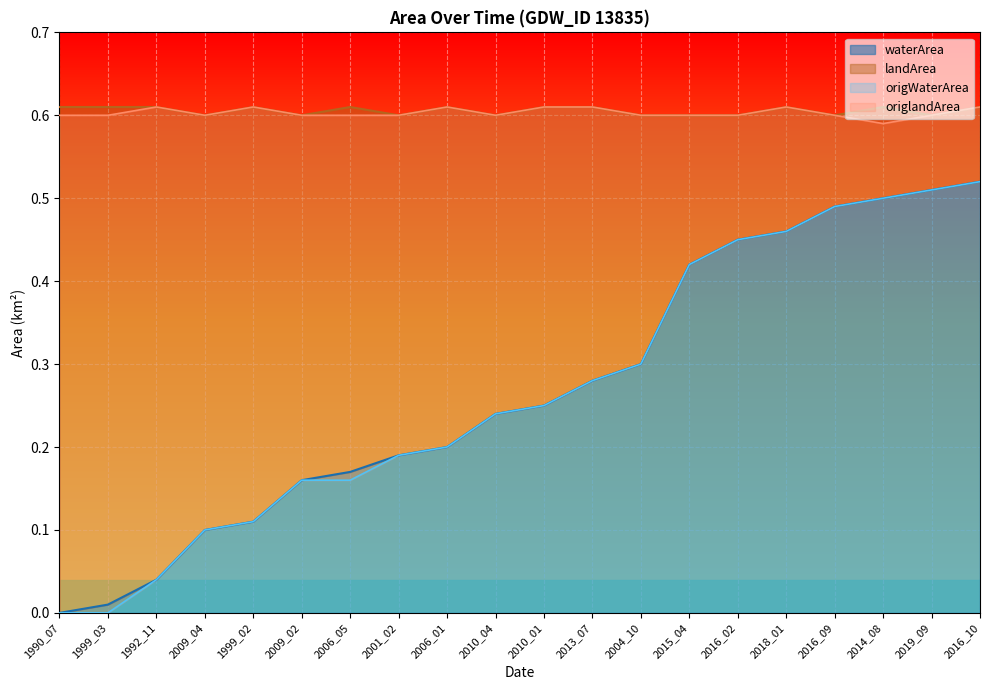

The value of landArea at 2010_01 is 0.4. True or false?

False